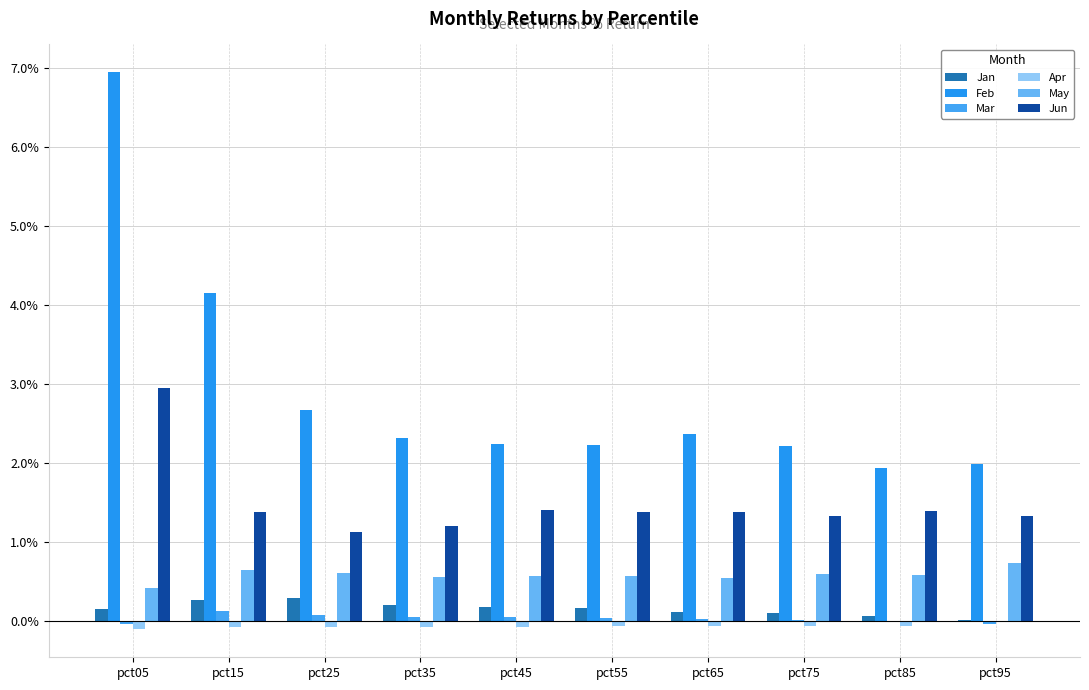

Rank the series by their maximum value, from highest to lowest.

Feb, Jun, May, Jan, Mar, Apr